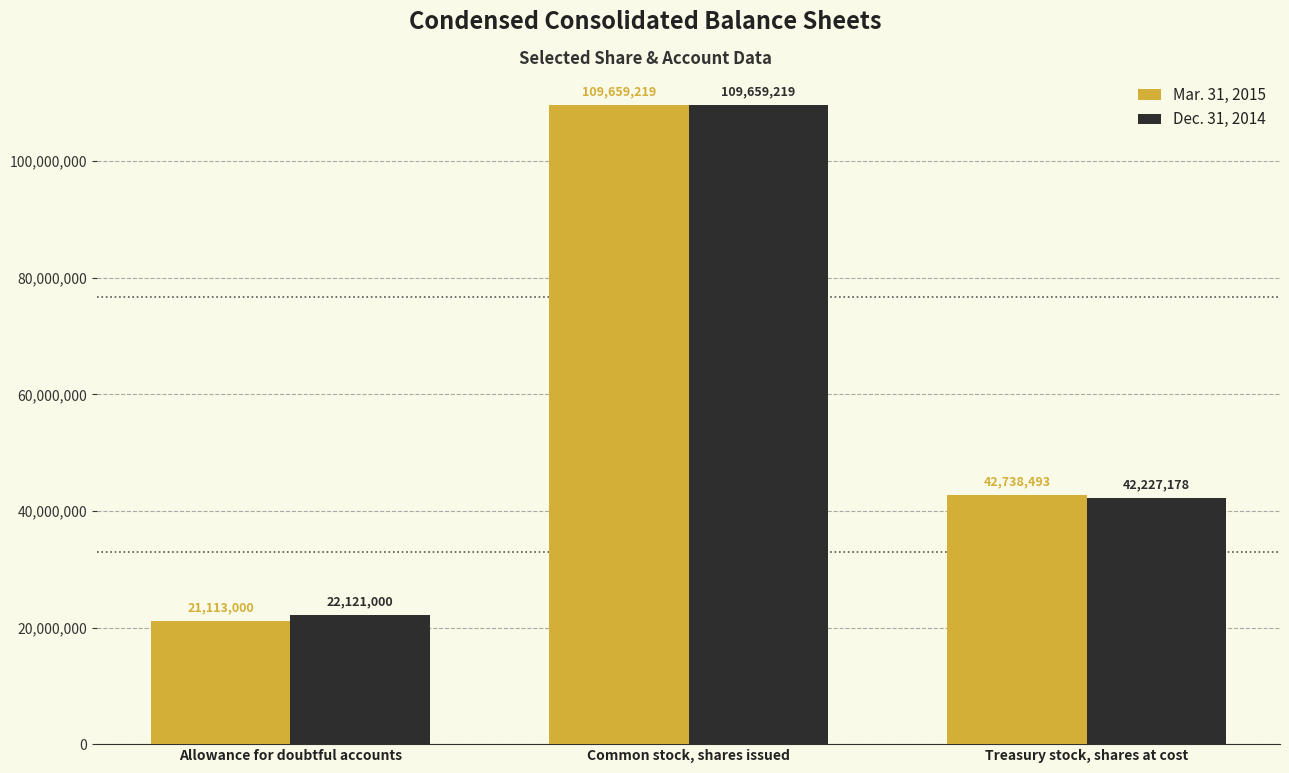

How many bars are there in each group?

2